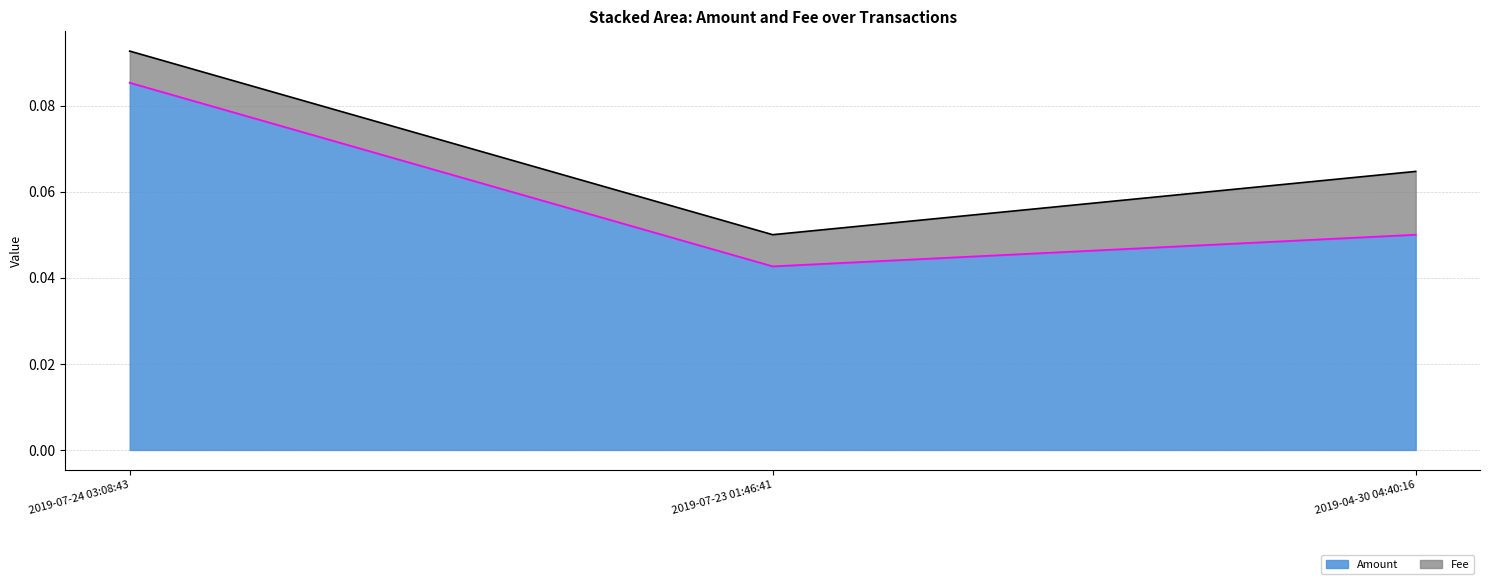

Reading right to left, list all the values displayed in this chart.

0.1	0.0	0.1